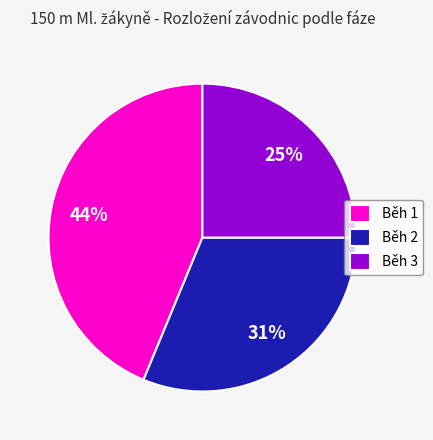

Is there a majority slice in this chart?

No